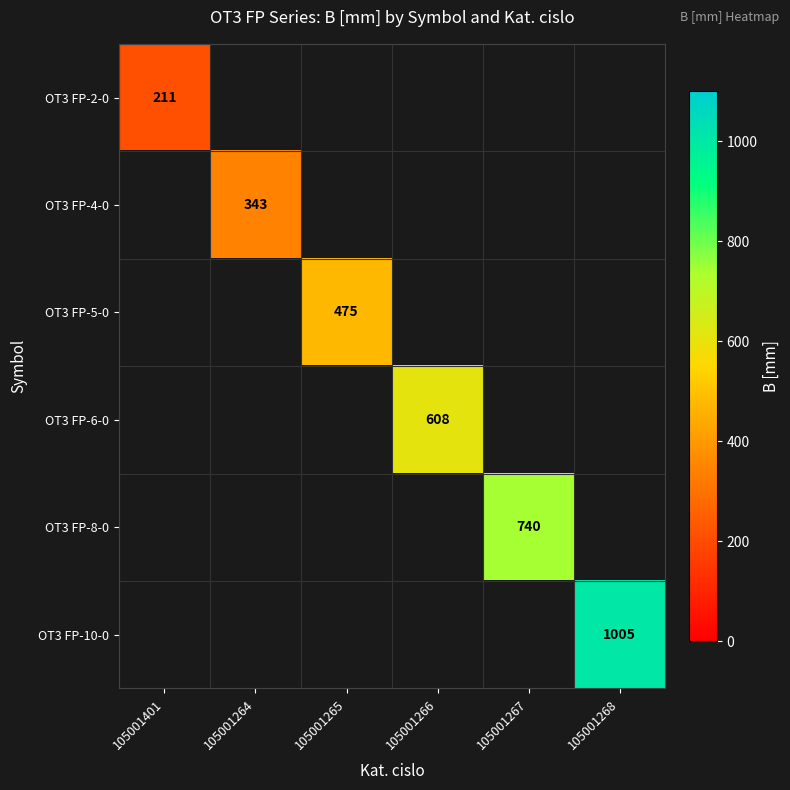

How many series are shown in this chart?

6